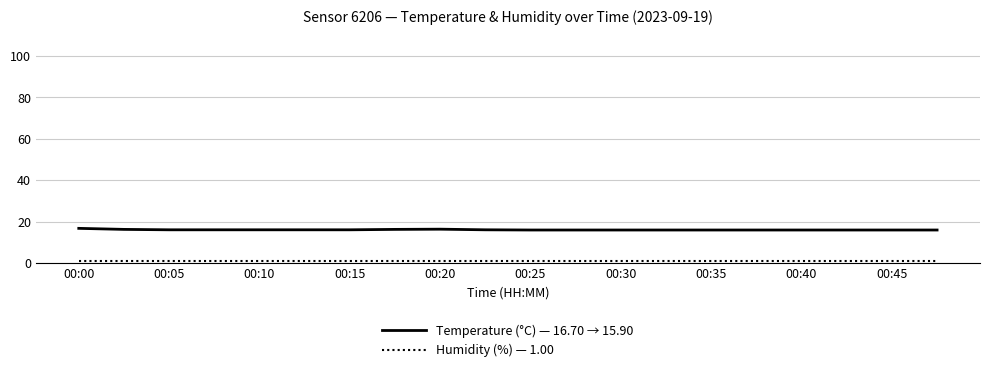

What is the greatest value displayed?

16.7